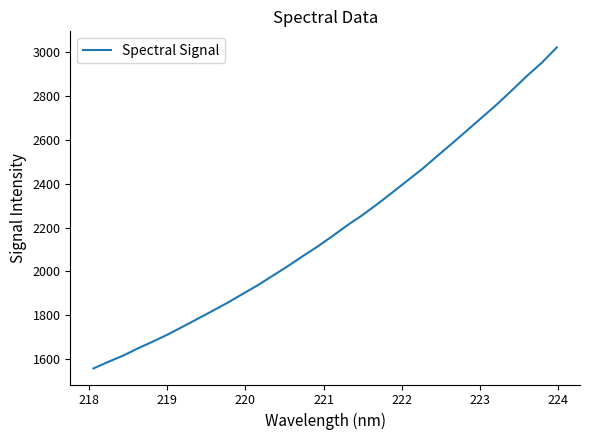

How many series are shown in this chart?

1